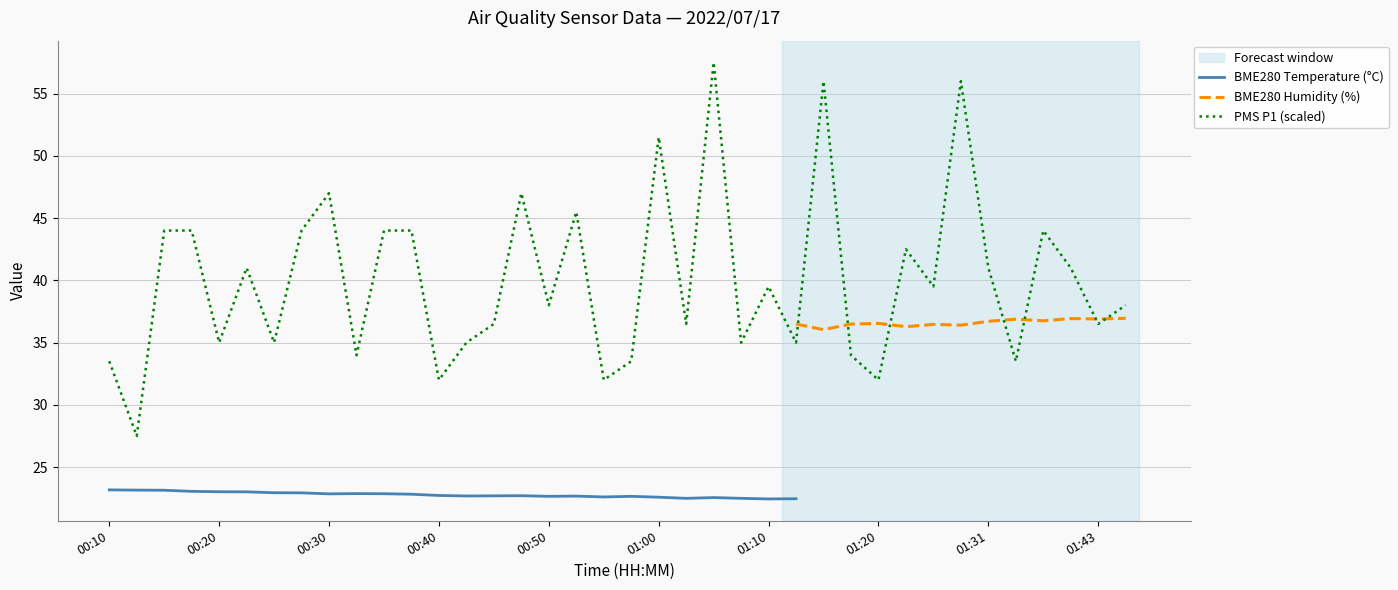

The value of BME280_temperature at 01:00 is 22.6. True or false?

True